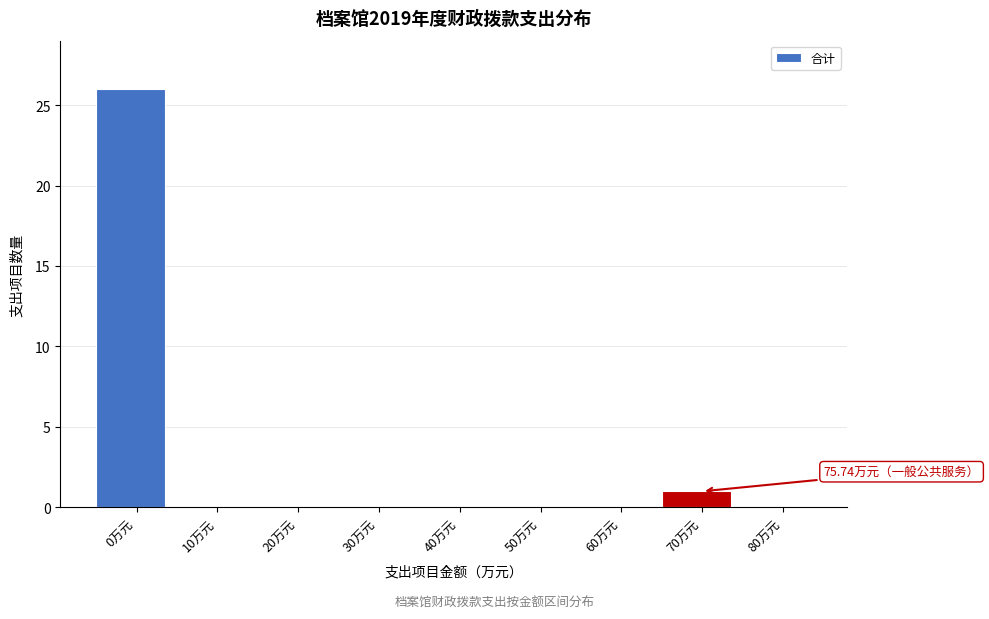

Between 0万元 and 50万元, which is larger?

0万元